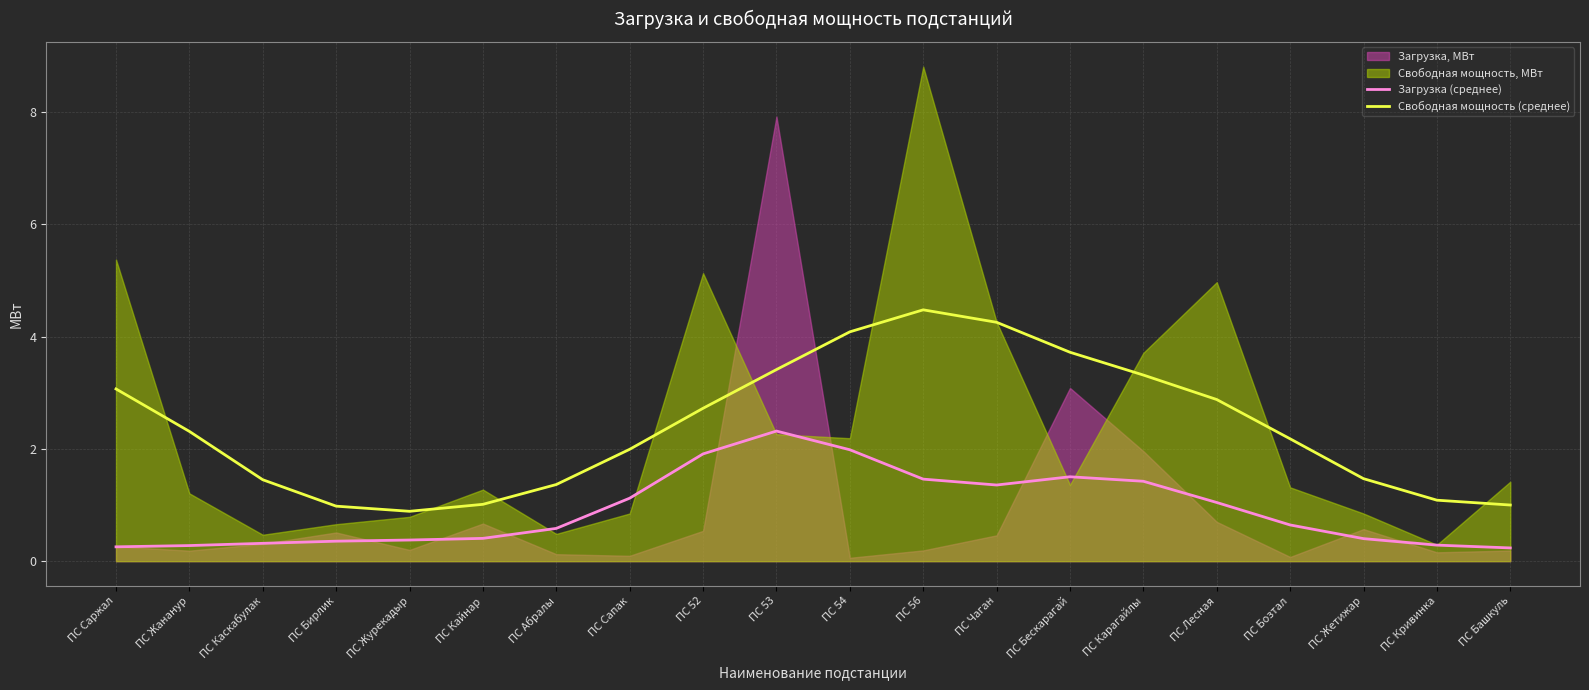

How many distinct data groups are displayed?

2